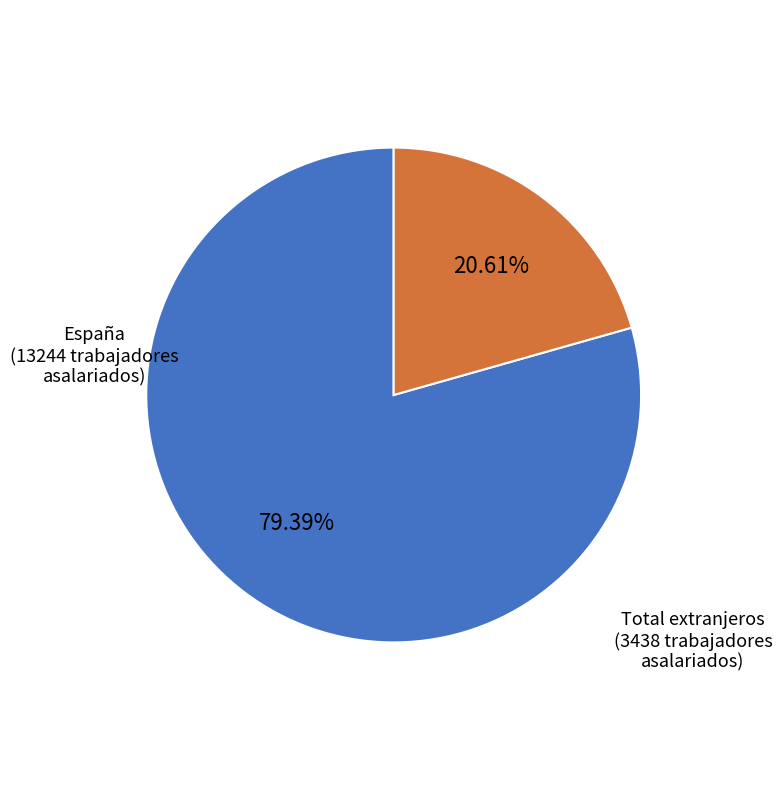

How many segments does this pie chart have?

2